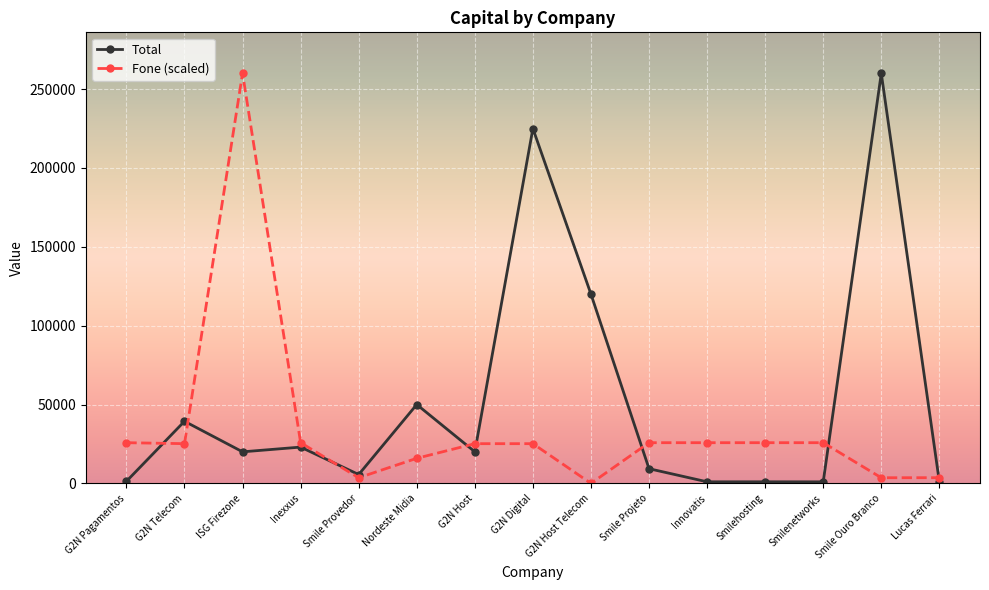

At which category does Fone (scaled) reach its first local peak?

ISG Firezone